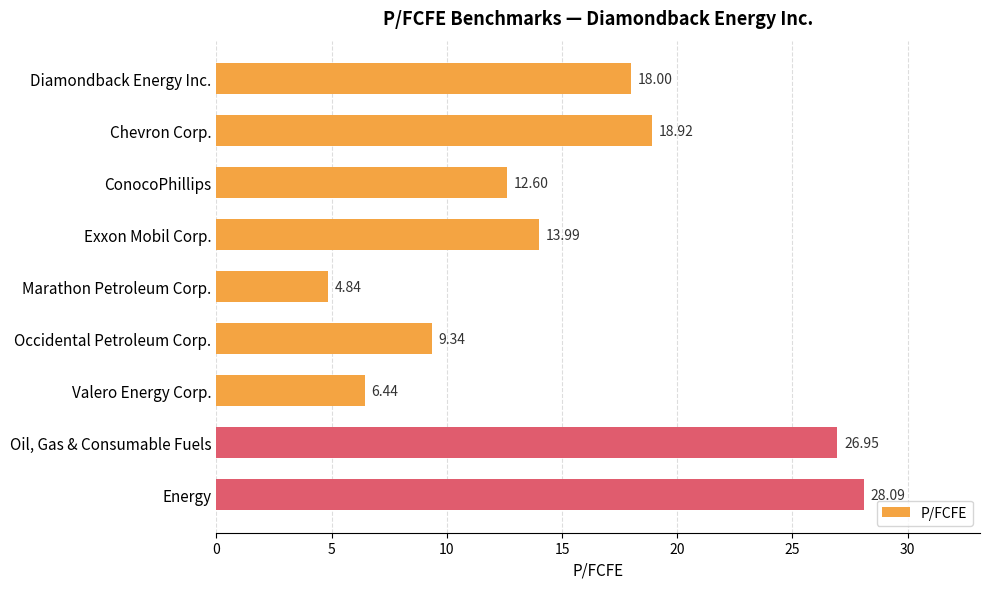

List the labels in order of value, smallest first.

Marathon Petroleum Corp., Valero Energy Corp., Occidental Petroleum Corp., ConocoPhillips, Exxon Mobil Corp., Diamondback Energy Inc., Chevron Corp., Oil, Gas & Consumable Fuels, Energy